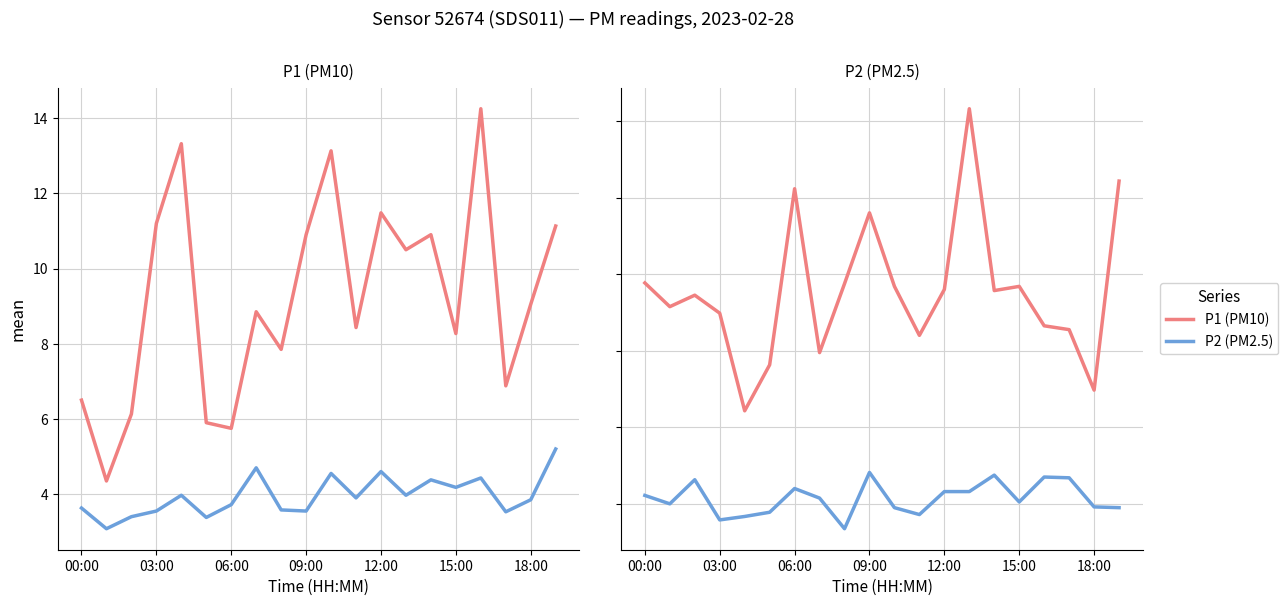

What is the label of the 18th point from the left?

17